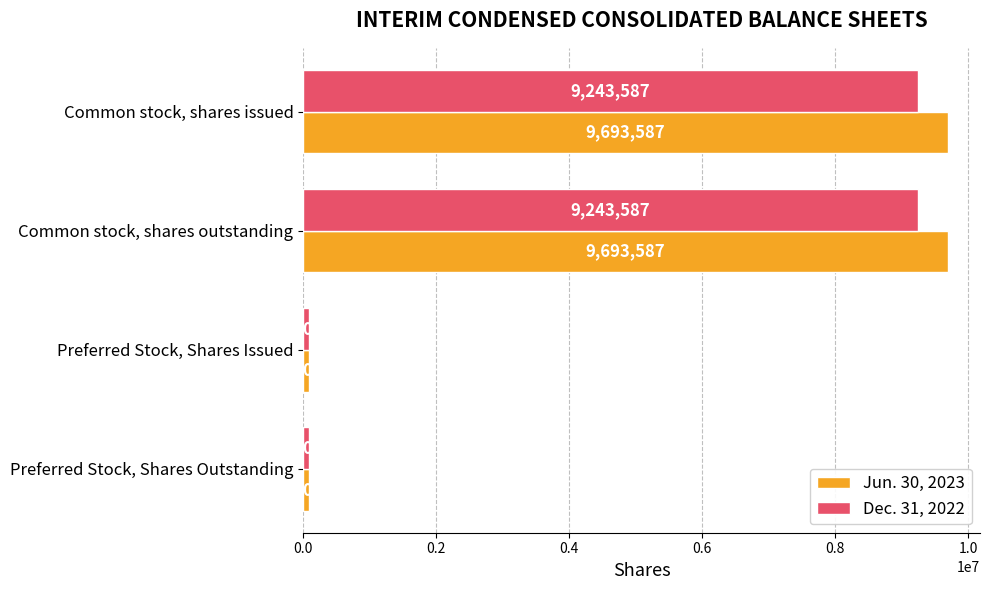

True or false: Dec. 31, 2022 has a value of 9243587 at Common stock, shares outstanding.

True